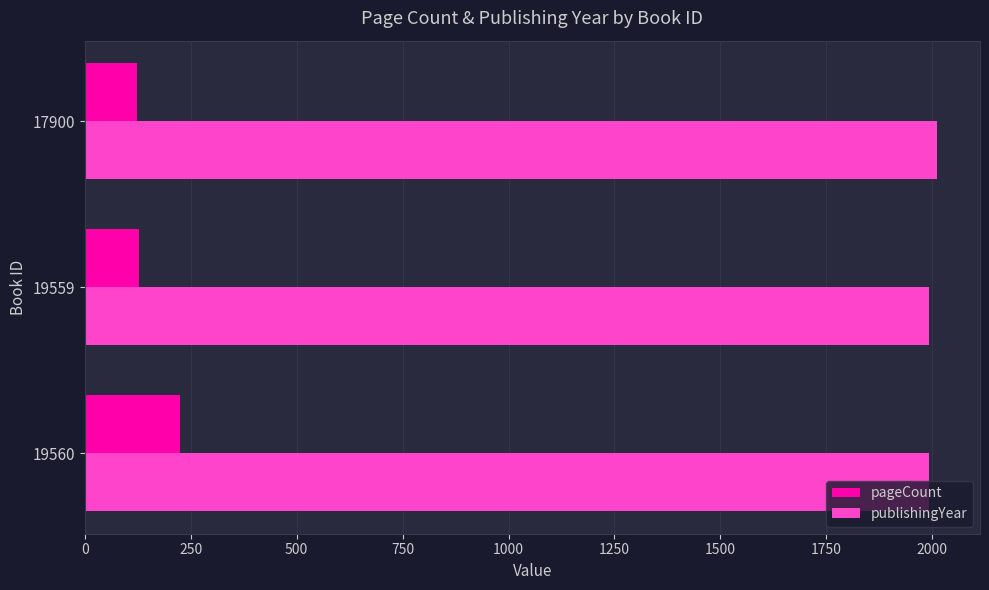

At which label is pageCount closest to 174?

19559